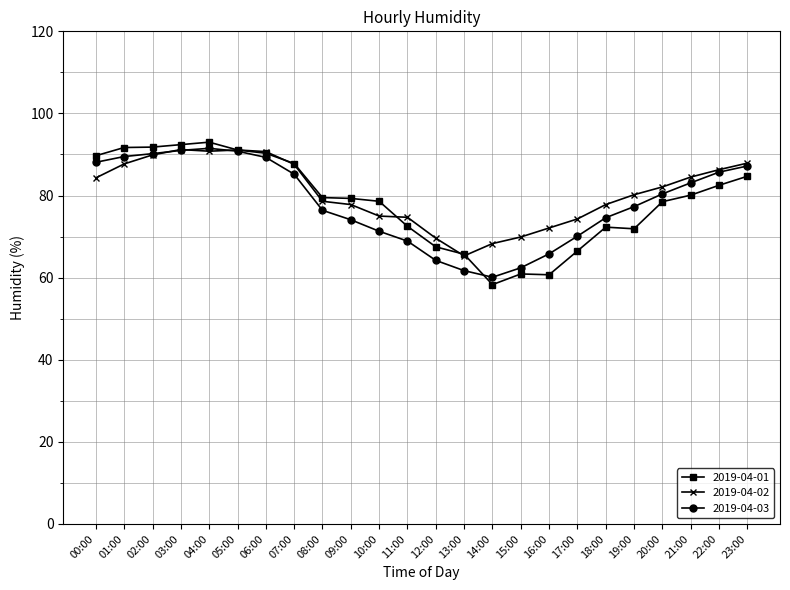

What is the difference between the second highest and minimum values in the 2019-04-02 series?

25.8